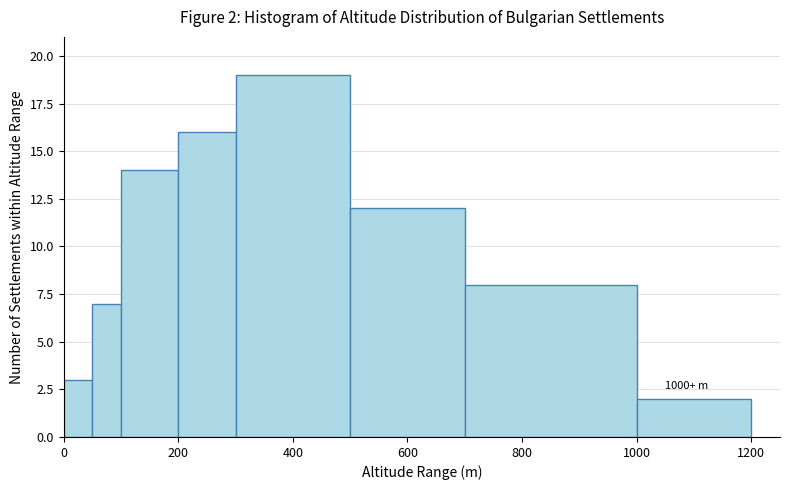

Read against the x-axis, roughly where is the centre of the tallest bar?

400